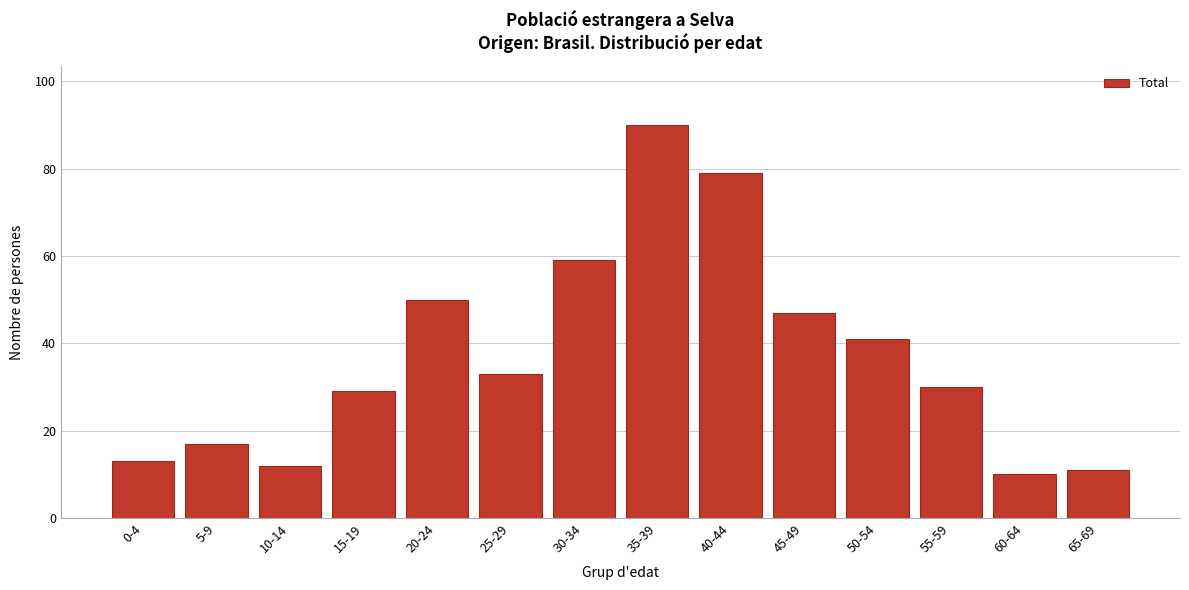

Reading left to right, transcribe all the data shown in this chart.

13	17	12	29	50	33	59	90	79	47	41	30	10	11